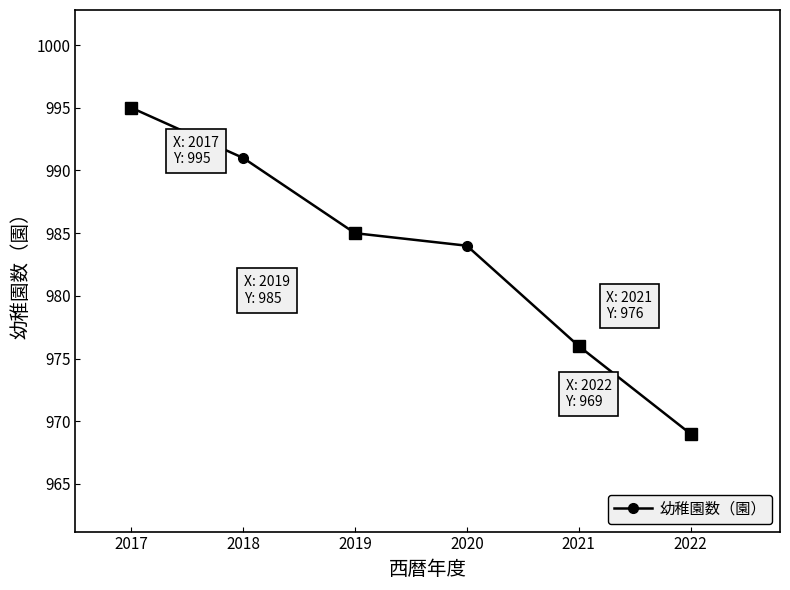

What is the minimum value shown in the chart?

969